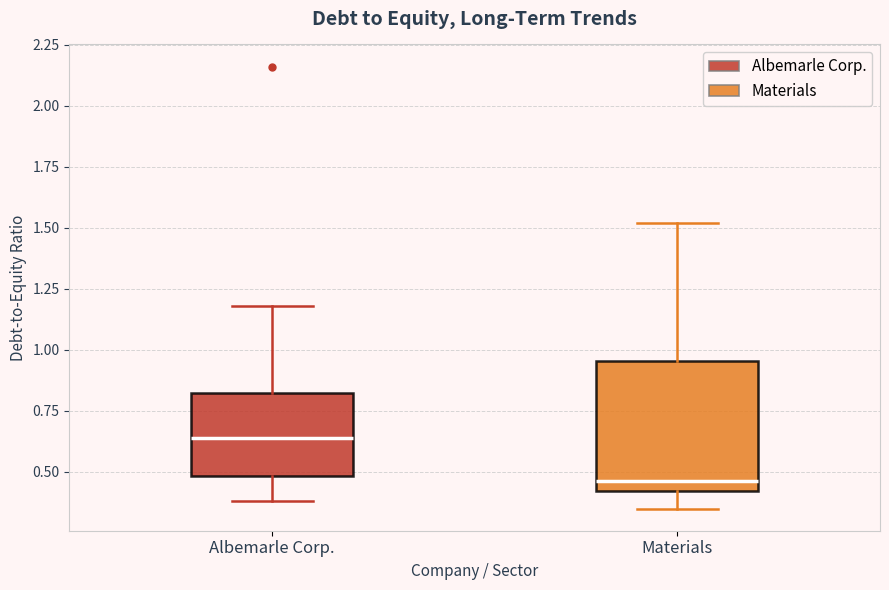

Reading left to right, transcribe this box plot: for each box, give where its median line is, the range the box spans, and where its two whiskers end, as read against the y-axis. The values are not printed on the chart, so give them approximately, as read against the axis.

Albemarle Corp.: median 0.65, box 0.50 to 0.85, whiskers 0.40 to 1.20
Materials: median 0.45, box 0.40 to 0.95, whiskers 0.35 to 1.50